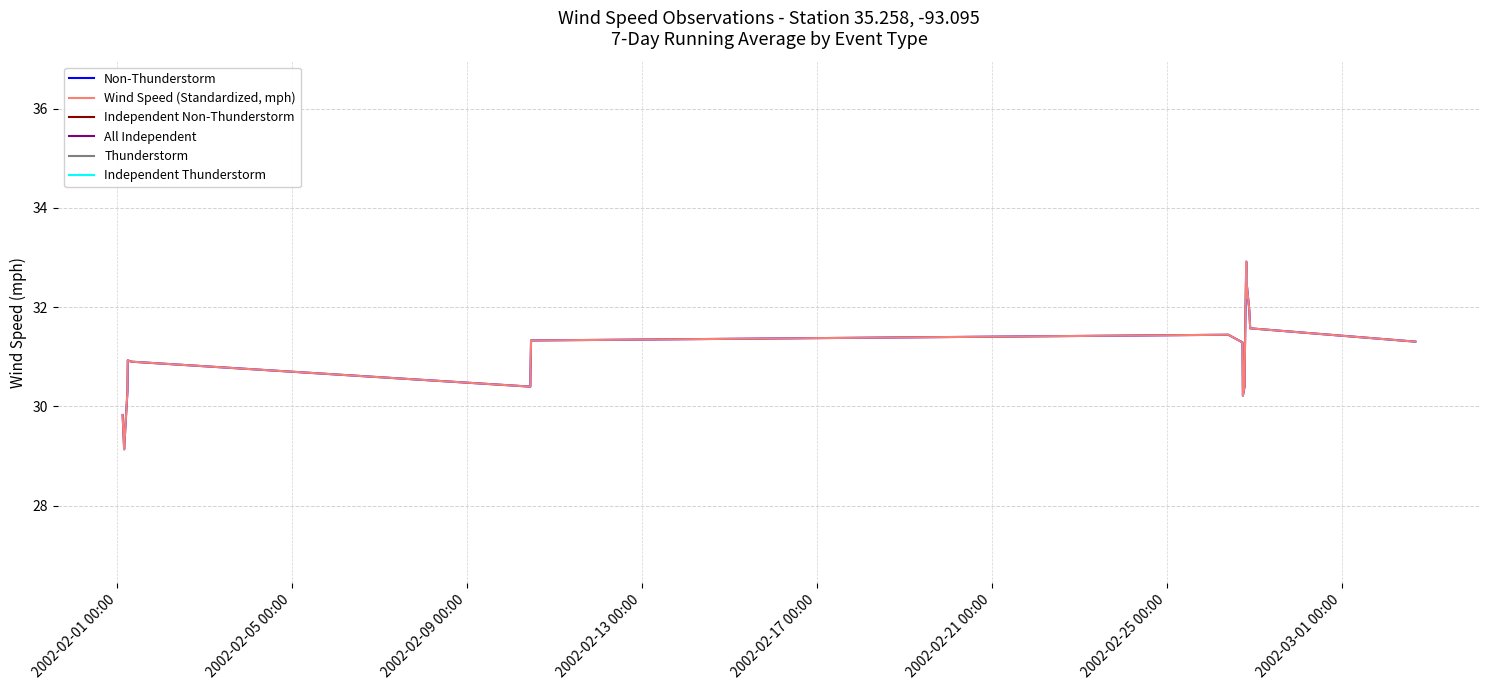

At how many categories does at least one series exceed 24?

20